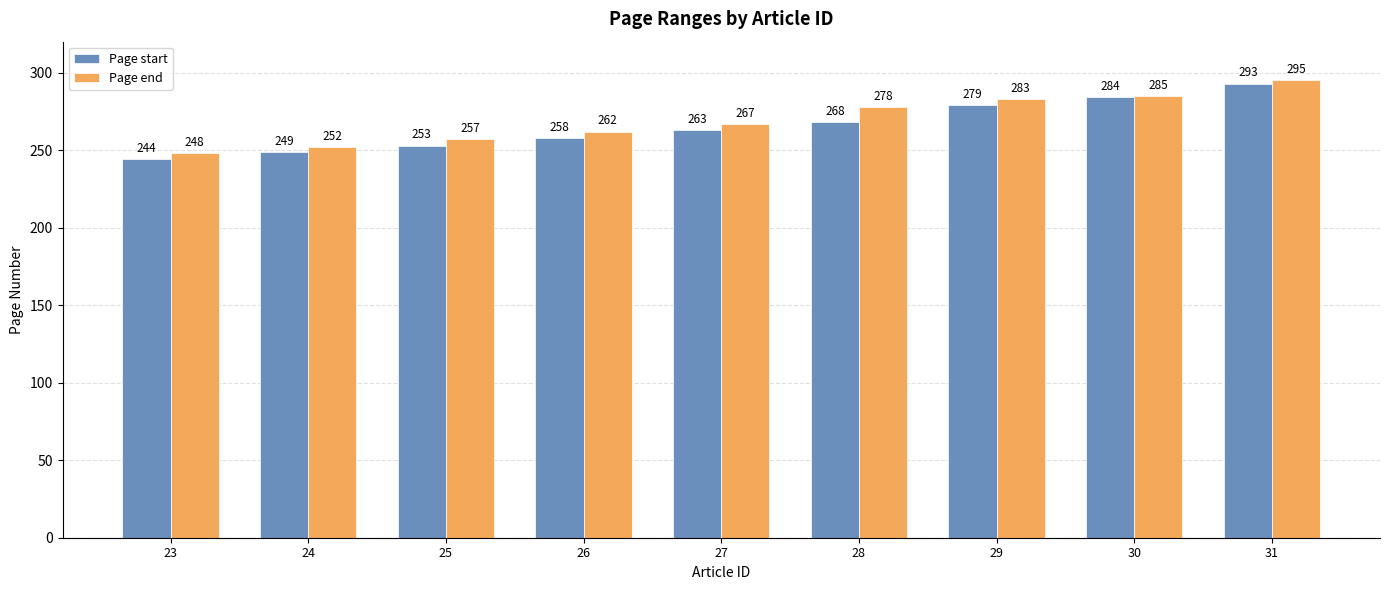

What is the lowest value of the Page start series?

244